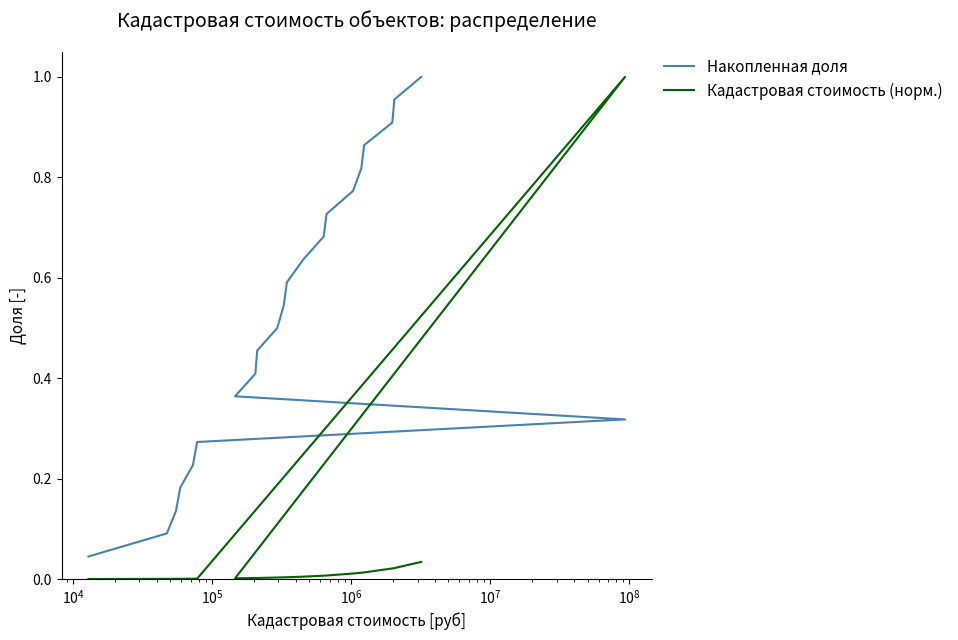

At which category is the sum across all series the highest?

$\mathdefault{10^{8}}$